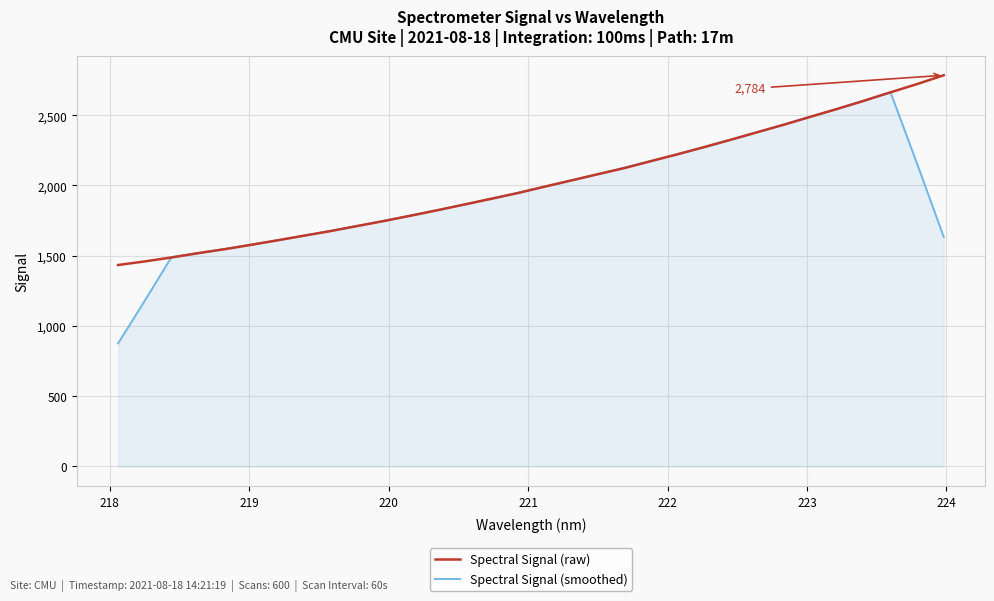

How many interior local peaks does the Spectral Signal (smoothed) series have?

1